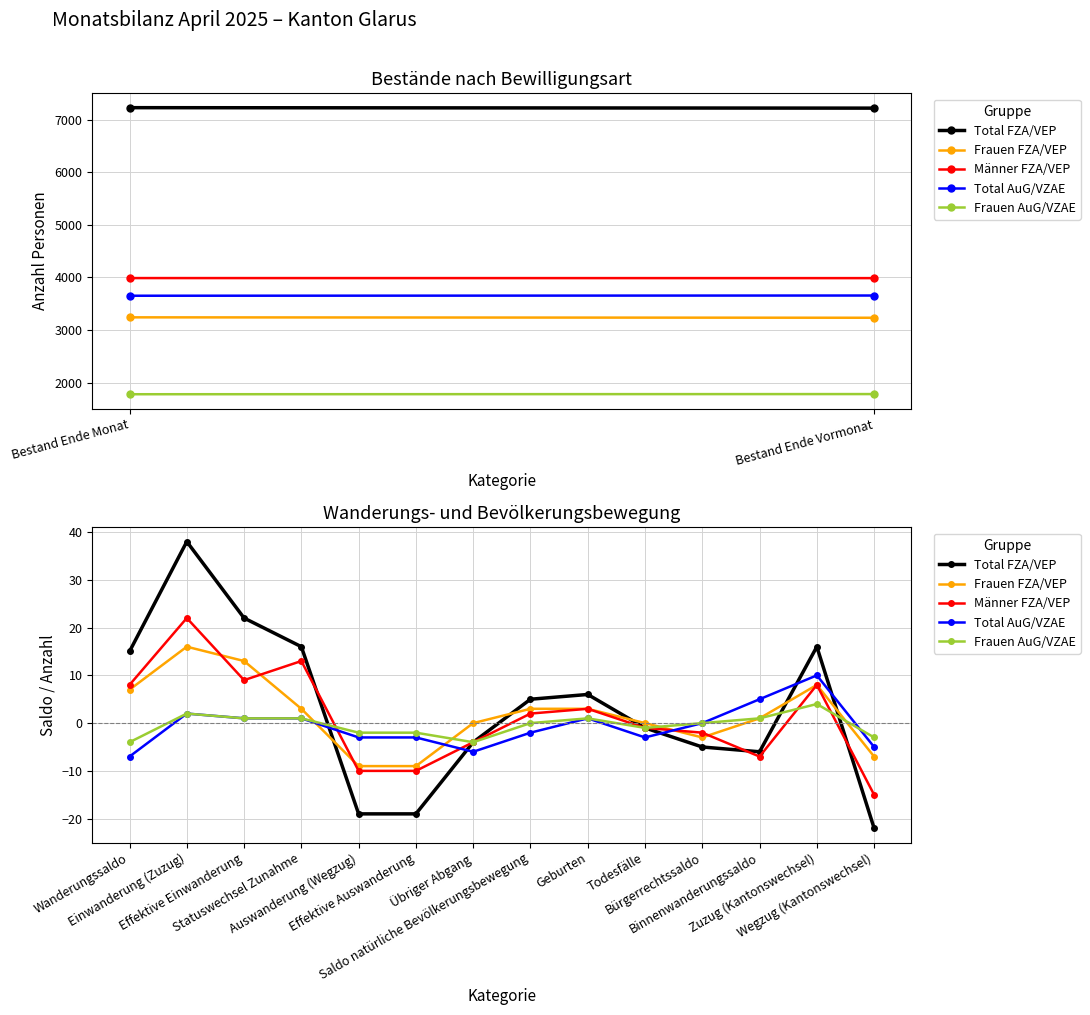

Which series ends up on top after the final intersection of Total AuG/VZAE and Total FZA/VEP?

Total AuG/VZAE